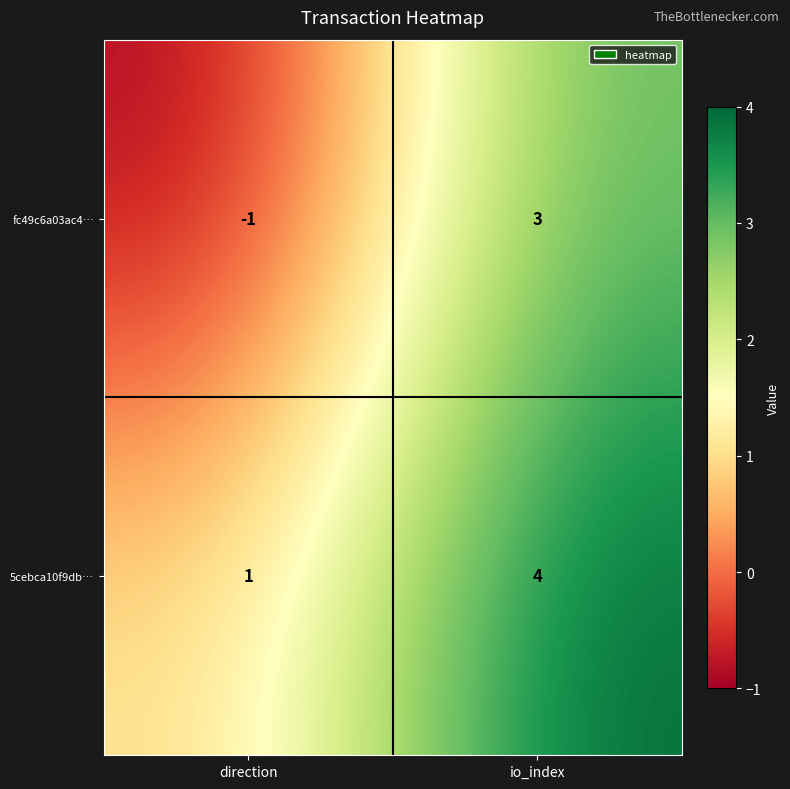

The value of fc49c6a03ac4… at io_index is 2. True or false?

False